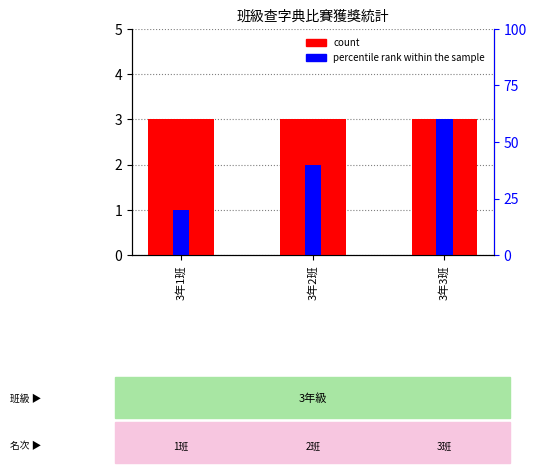

What position from the right is 3年2班?

2